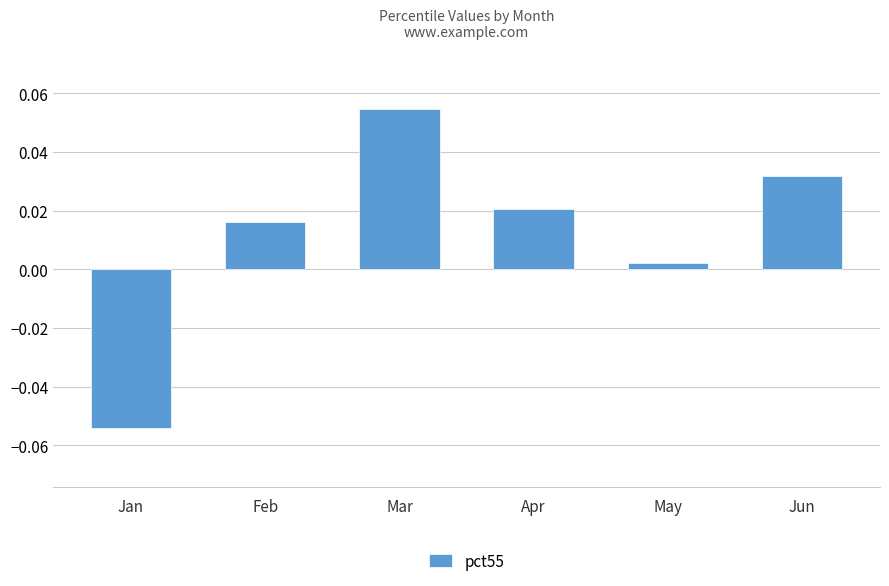

Rank the categories by value from lowest to highest.

Jan, May, Feb, Apr, Jun, Mar